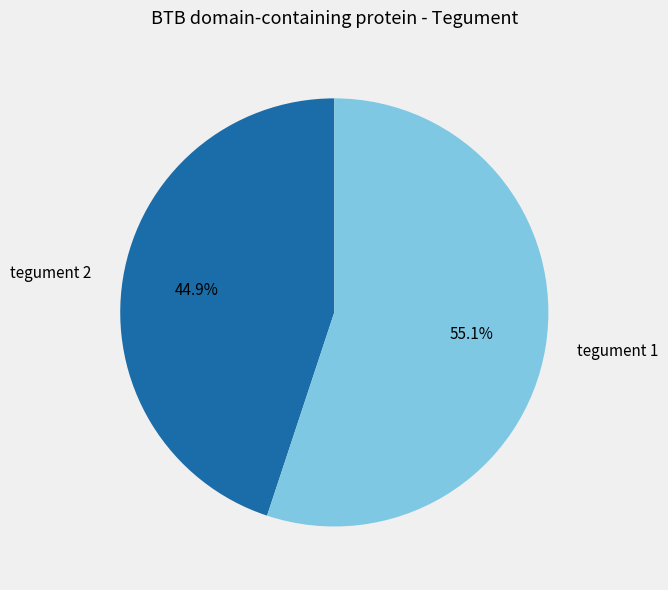

To the nearest percent, what portion does tegument 2 represent?

45%